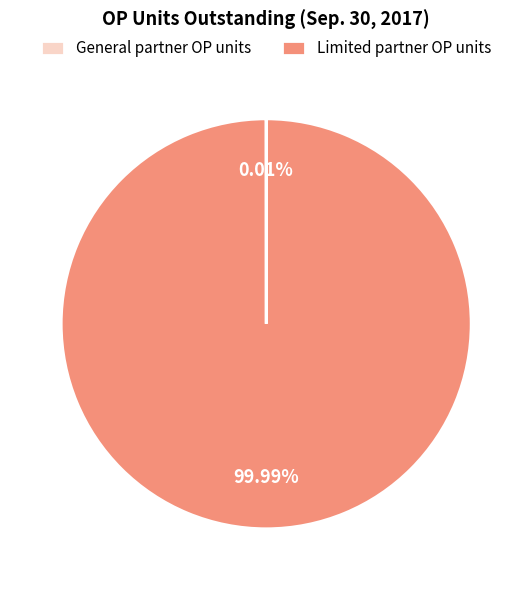

To the nearest percent, what is the difference between the largest and smallest slice percentages?

100%